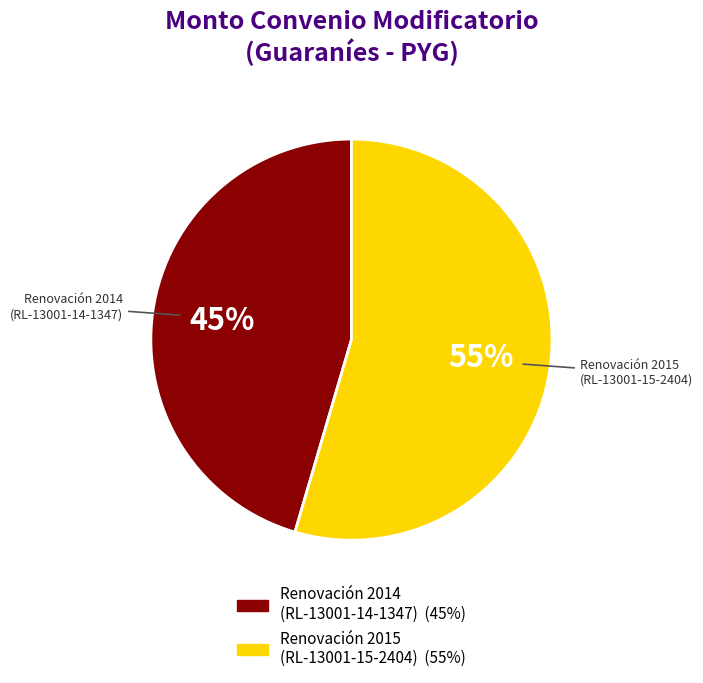

How many segments does this pie chart have?

2